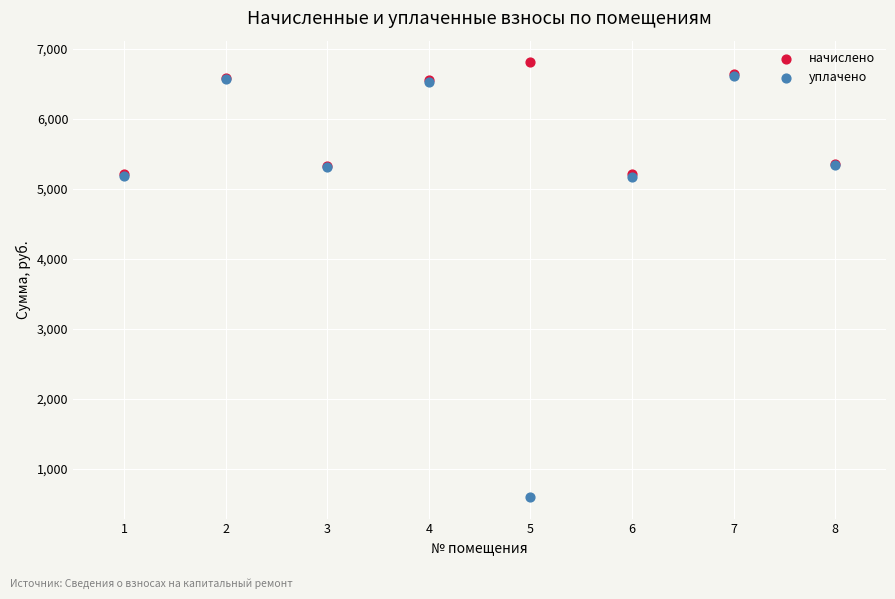

What are all the series names shown in the legend?

начислено, уплачено